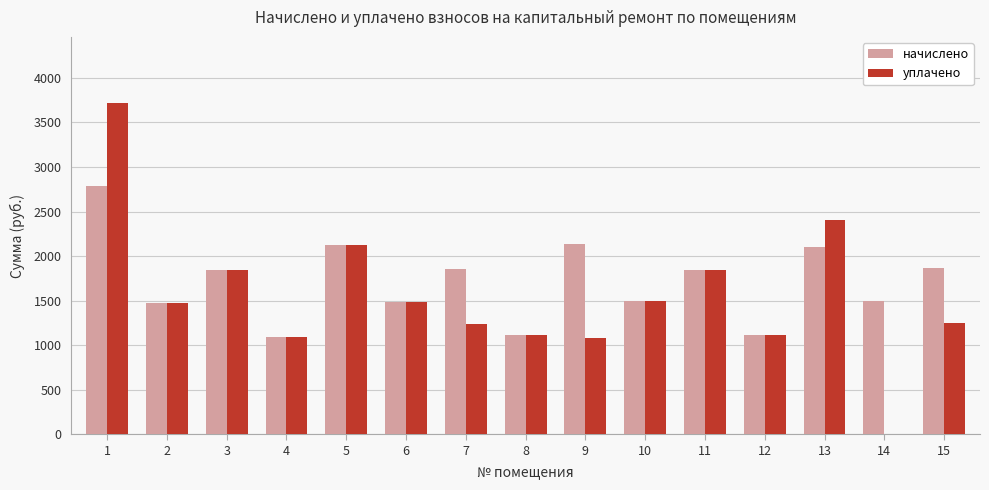

The value of уплачено at 7 is 1821.8. True or false?

False